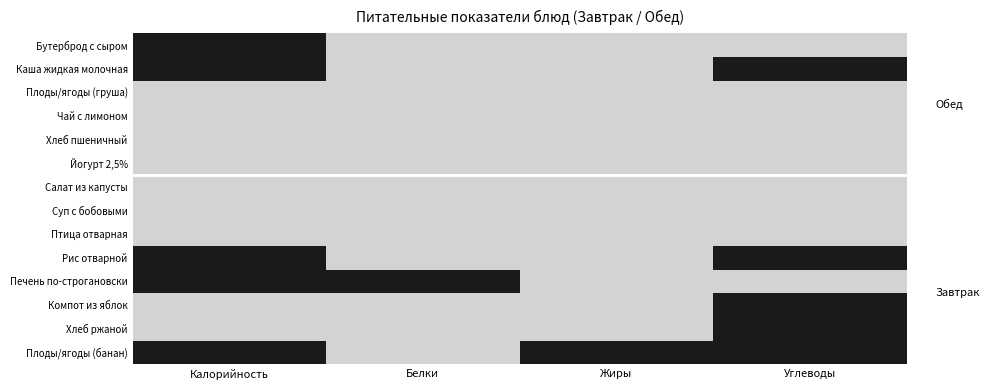

What is the highest value of the Бутерброд с сыром series?

179.9